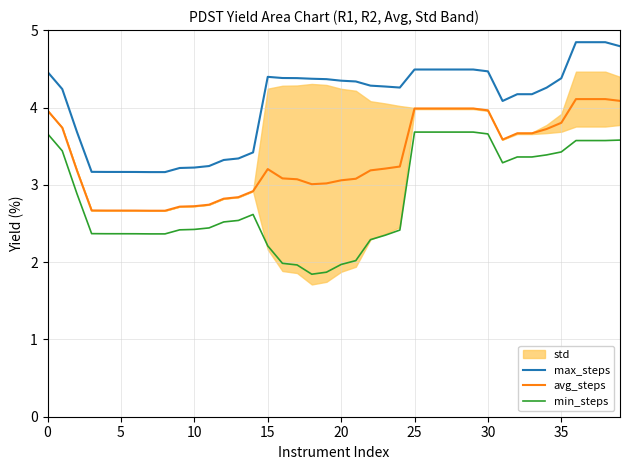

At which category is the sum across all series the highest?

36